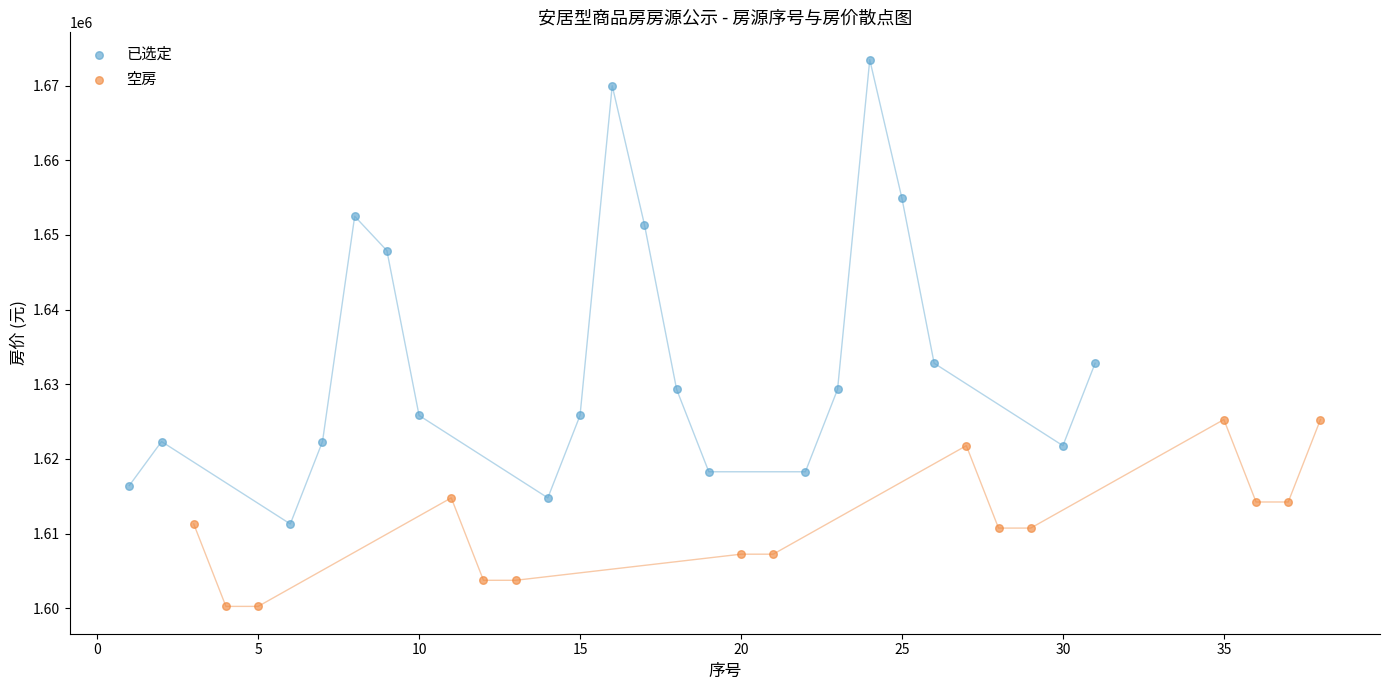

Which series reaches the minimum Y coordinate?

空房